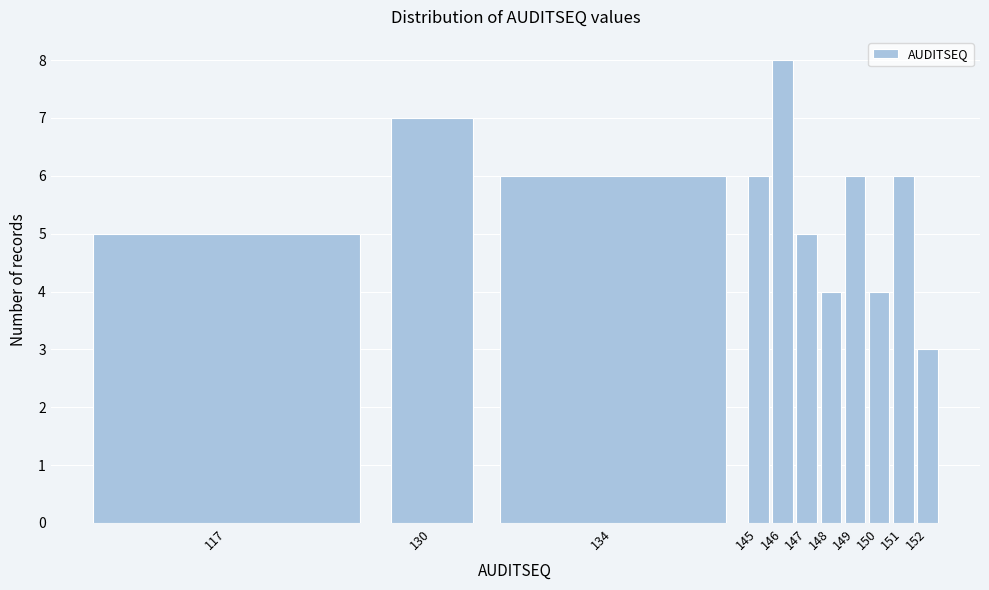

Reading left to right, extract all data points from this chart.

5	7	6	6	8	5	4	6	4	6	3